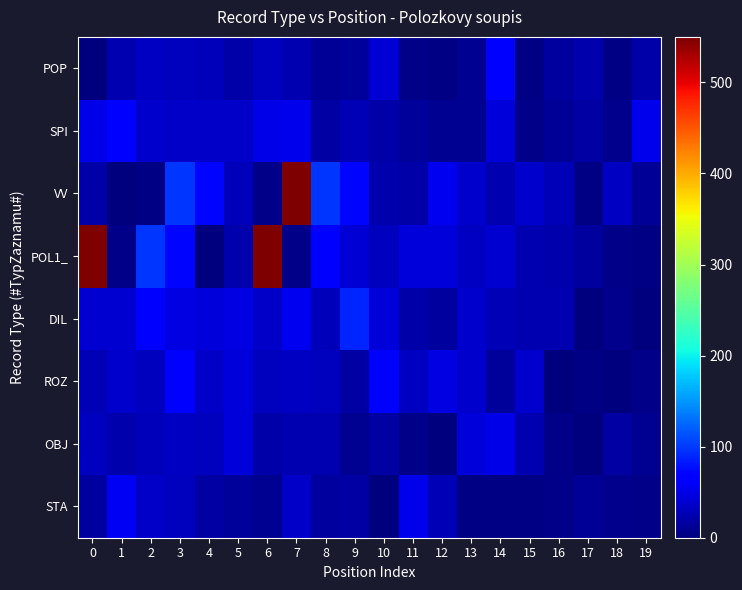

What is the total value across all series at 11?

196.3